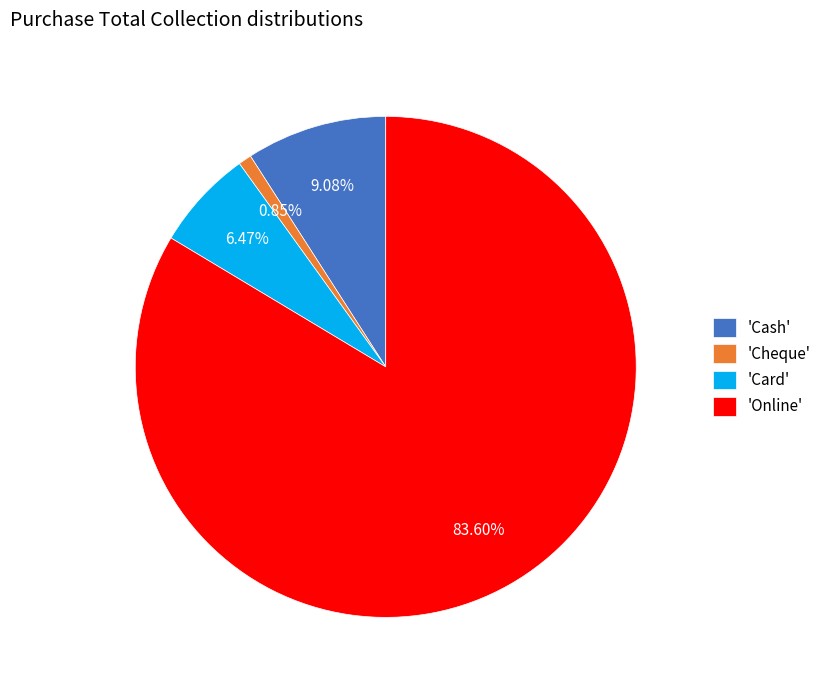

Do 'Cheque' and 'Online' together represent more than half of the pie?

Yes